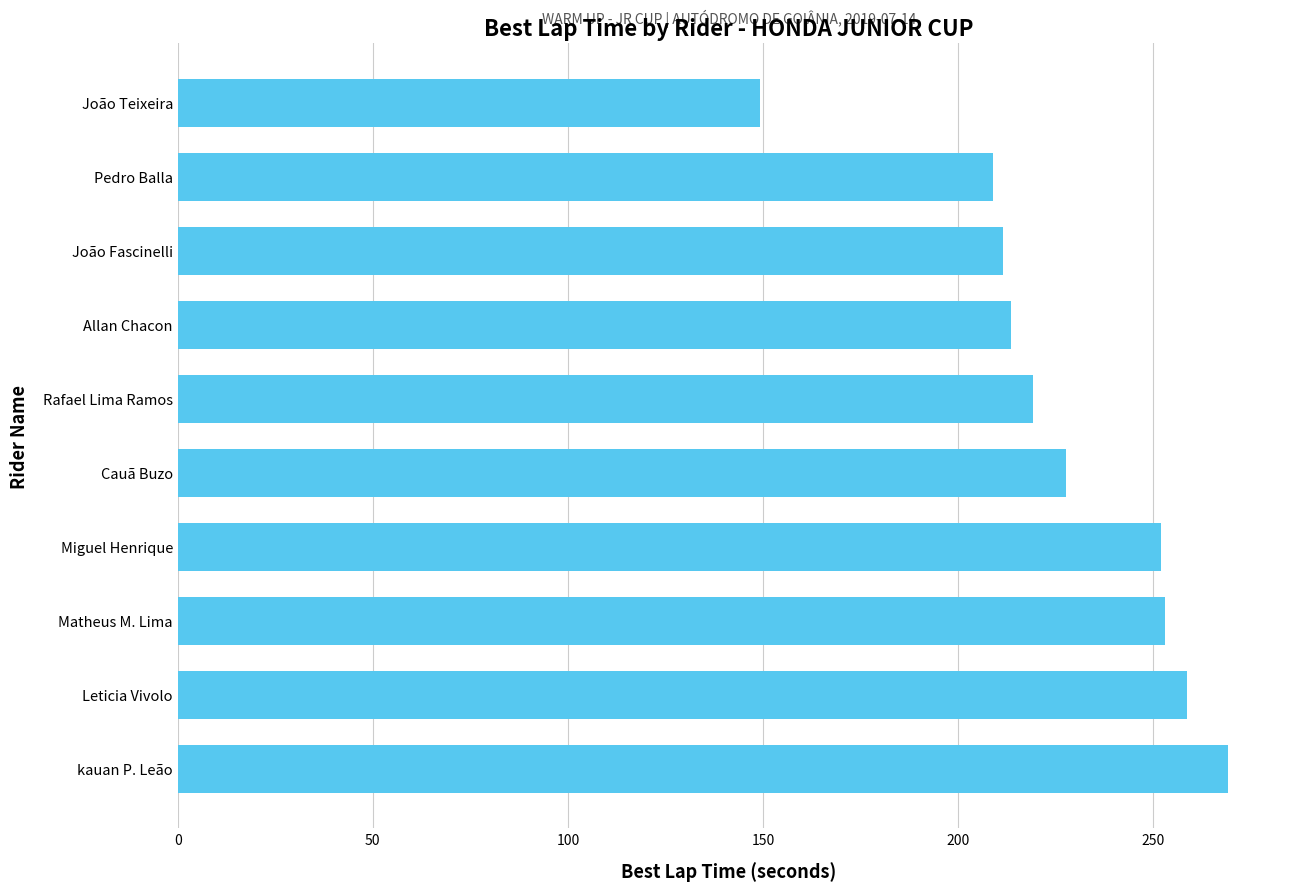

What is the difference between the maximum and second lowest values?

60.2